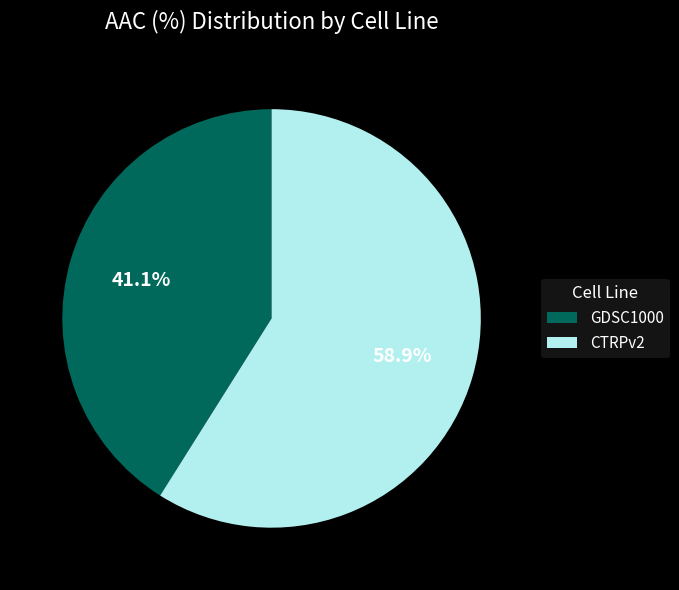

Is CTRPv2 the majority of the pie?

Yes